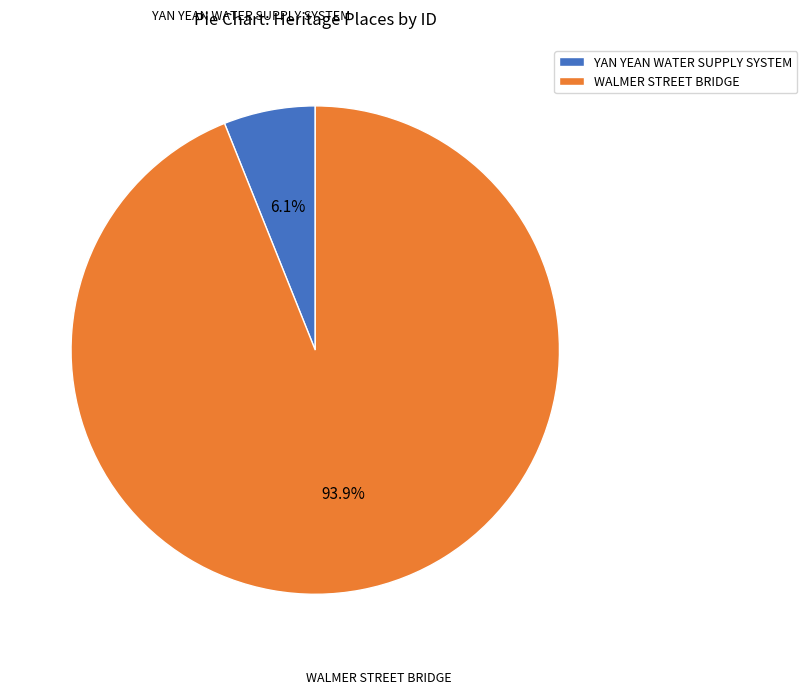

How many slices are in this pie chart?

2